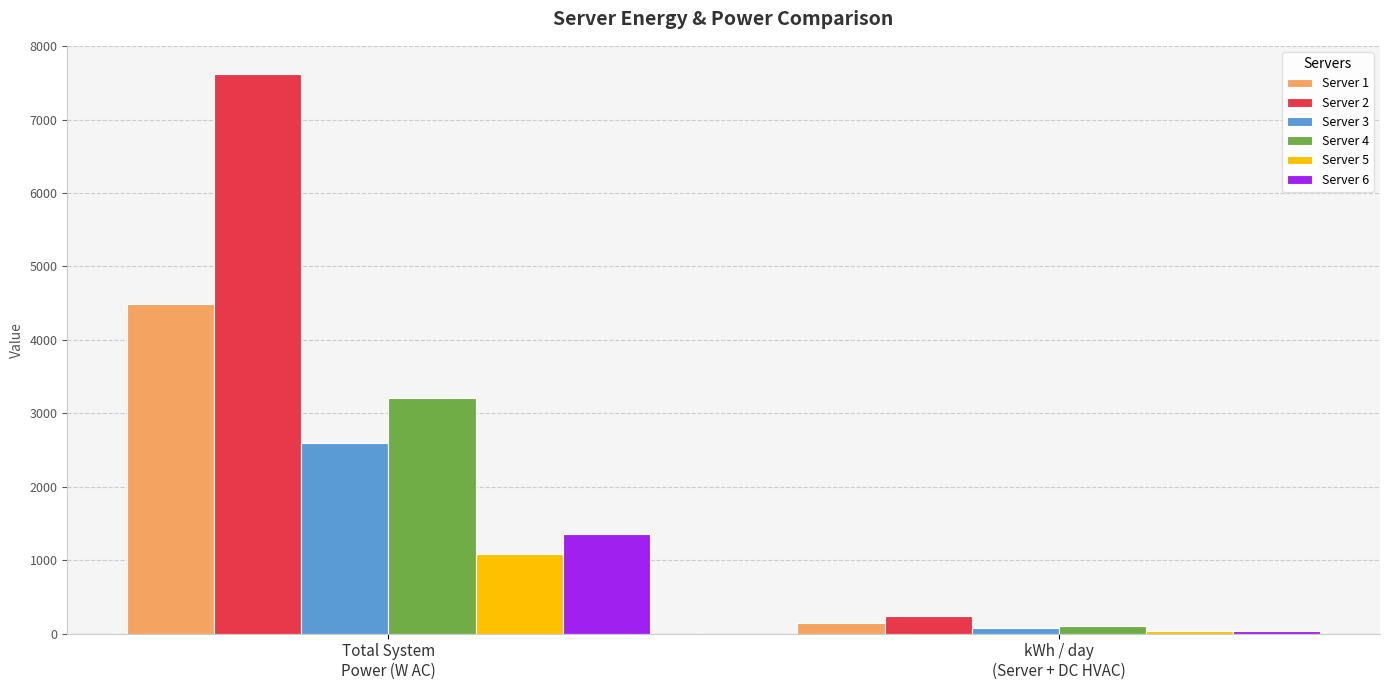

Where is Server 3 nearest to the value 1337?

kWh / day
(Server + DC HVAC)